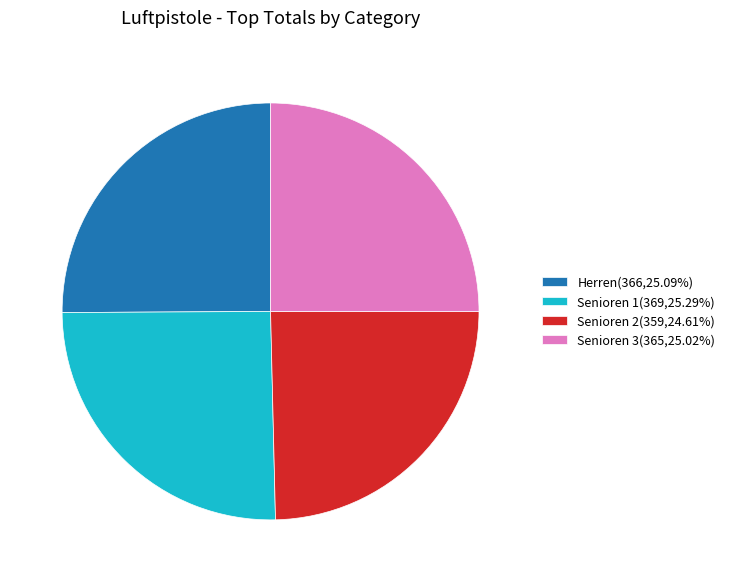

What is the ratio of the value at Senioren 3(365,25.02%) to the value at Senioren 2(359,24.61%)?

1.0